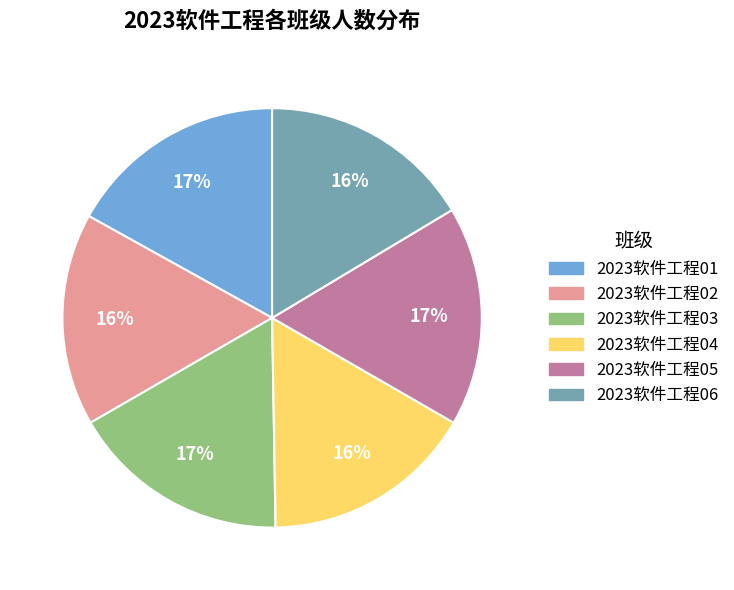

What percentage is the 2023软件工程03 slice, to the nearest percent?

17%